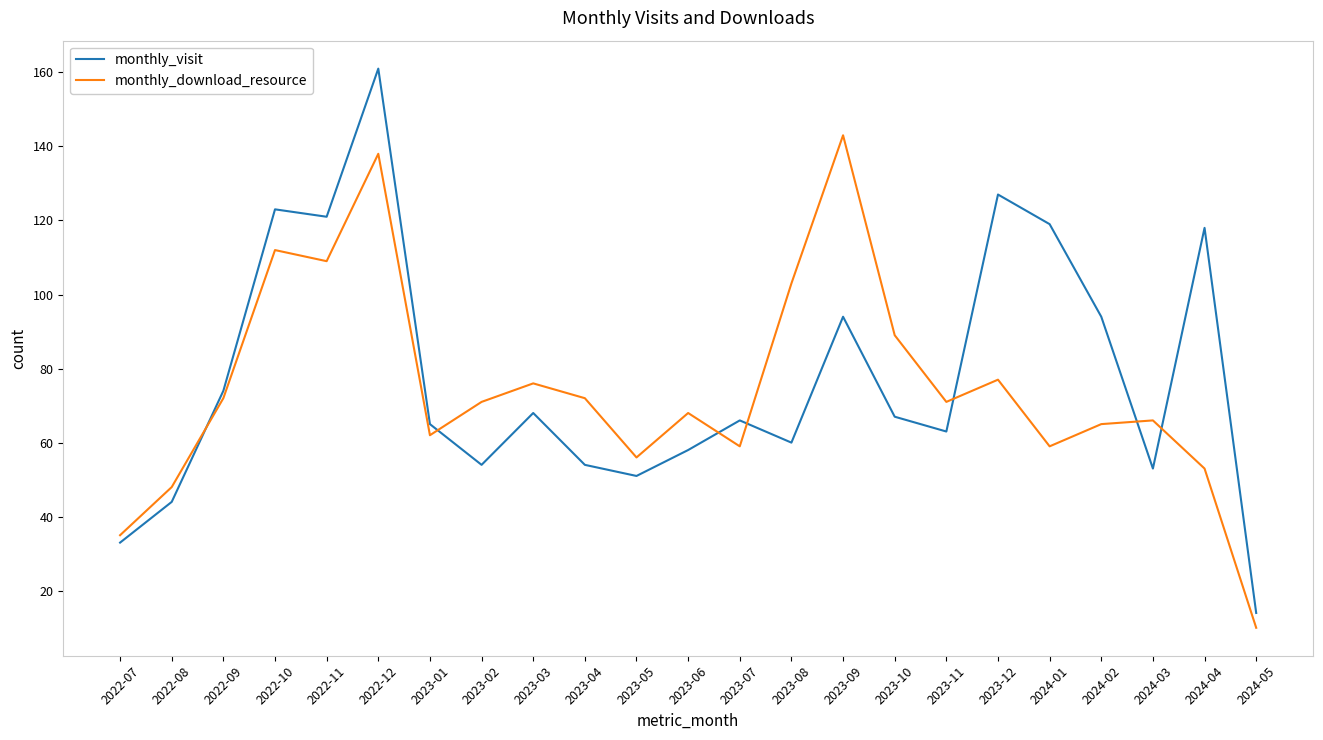

What is the difference between the maximum and minimum values in the monthly_visit series?

147